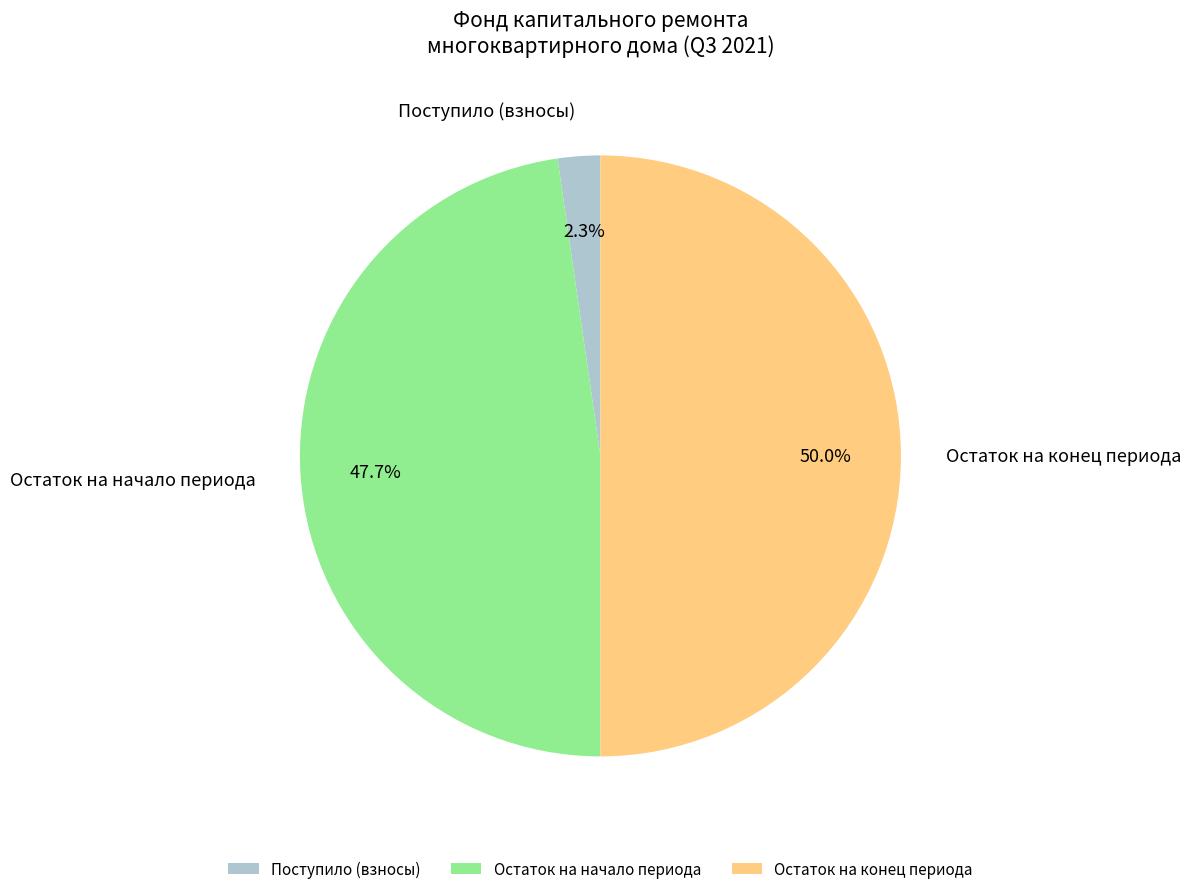

Do Поступило (взносы) and Остаток на конец периода together represent more than half of the pie?

Yes